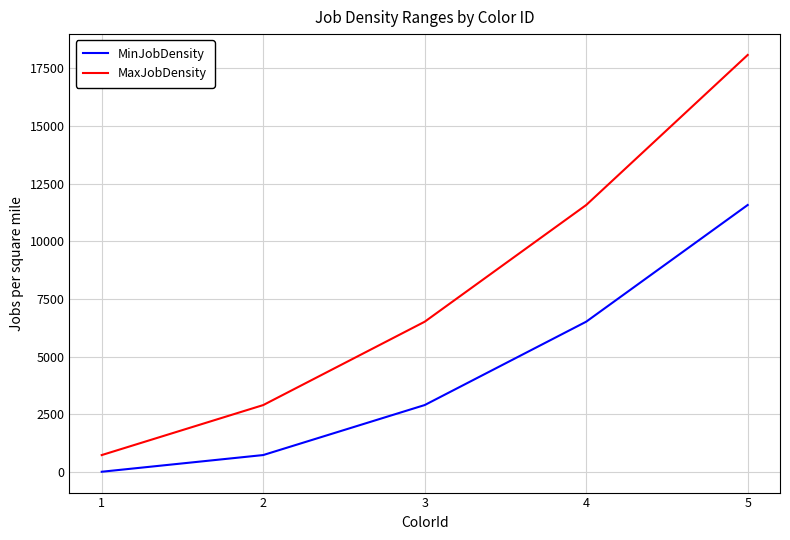

Which series changed the most between 3 and 4?

MaxJobDensity